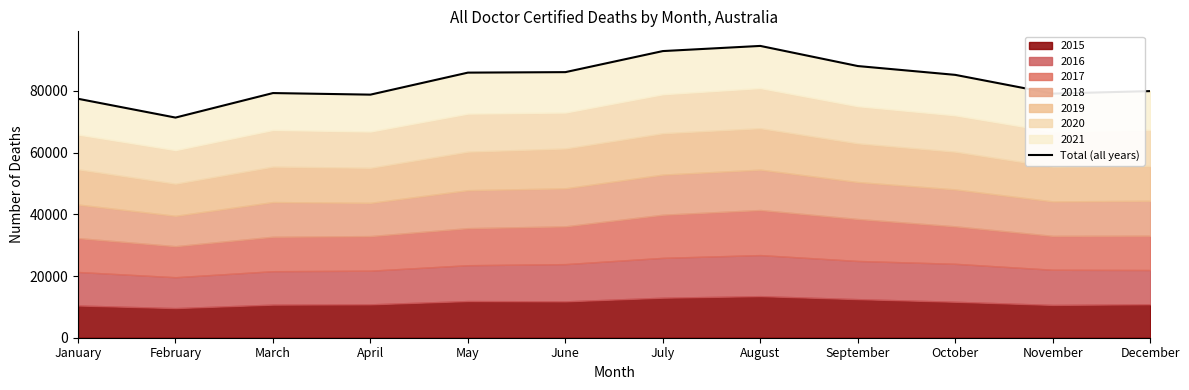

True or false: the data shows 85930 at May.

True